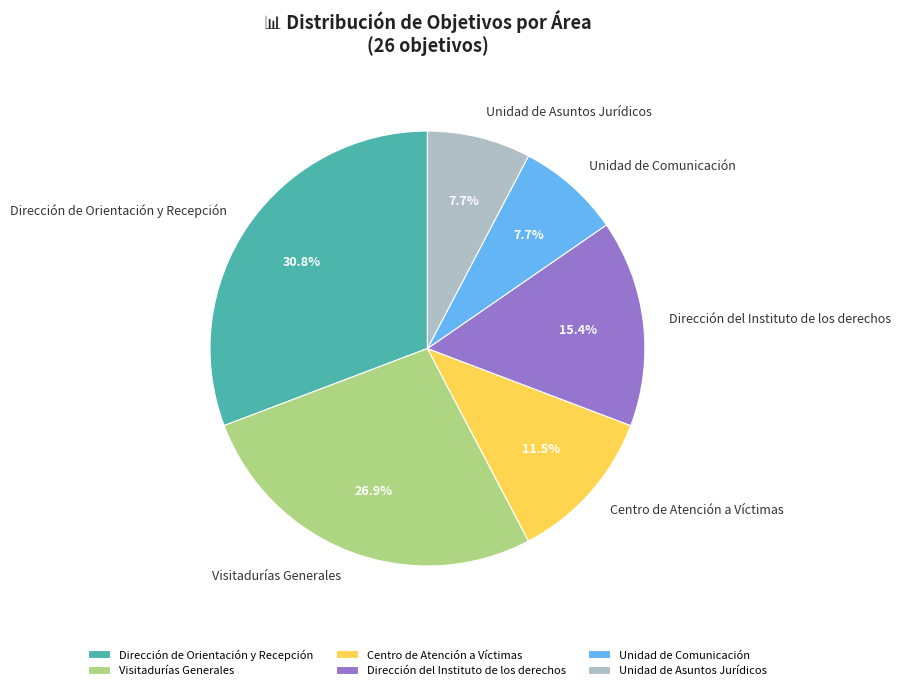

What is the ratio of the value at Visitadurías Generales to the value at Dirección de Orientación y Recepción?

0.9